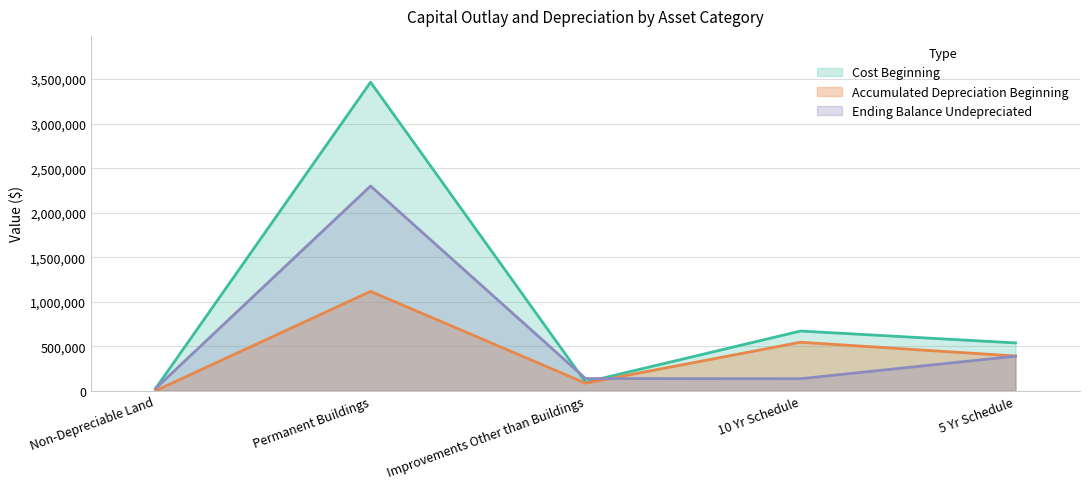

Is it true that Ending Balance Undepreciated equals 62152 at Improvements Other than Buildings?

False